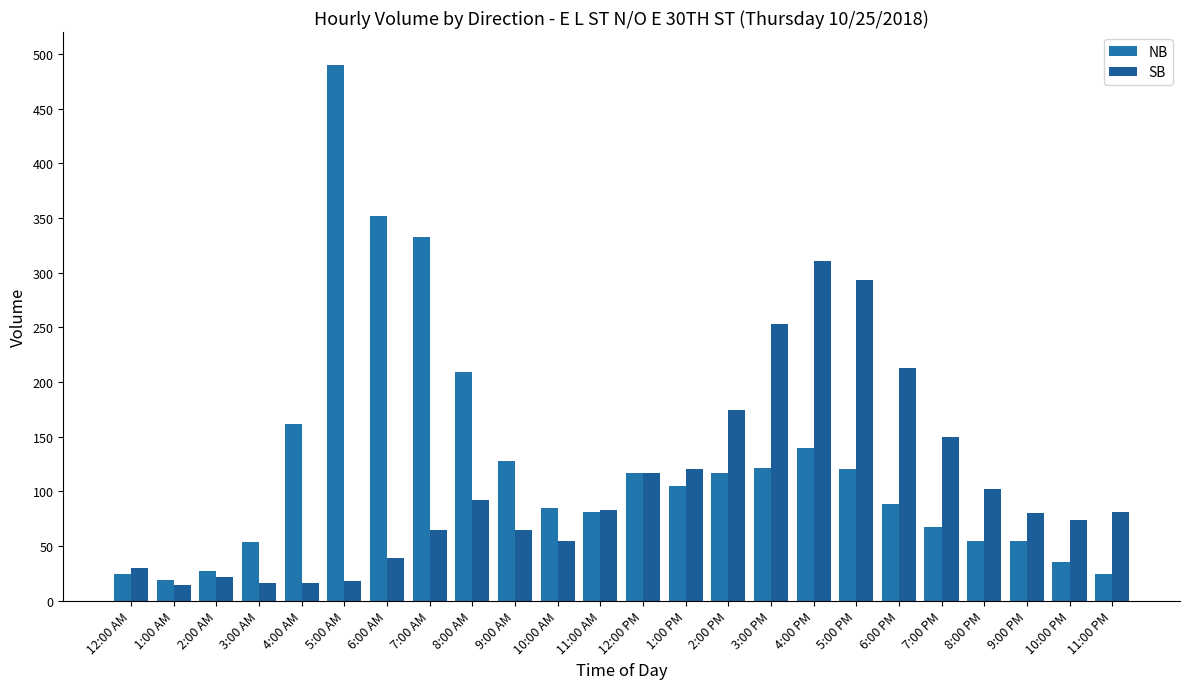

What is the label of the 13th bar from the left?

12:00 PM